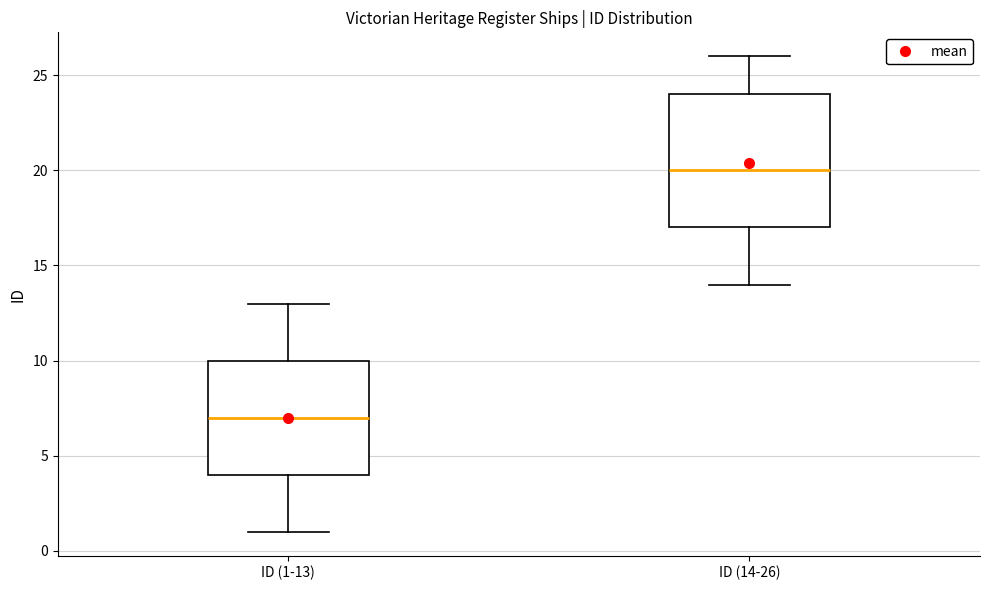

Which box's median line is the highest?

ID (14-26)